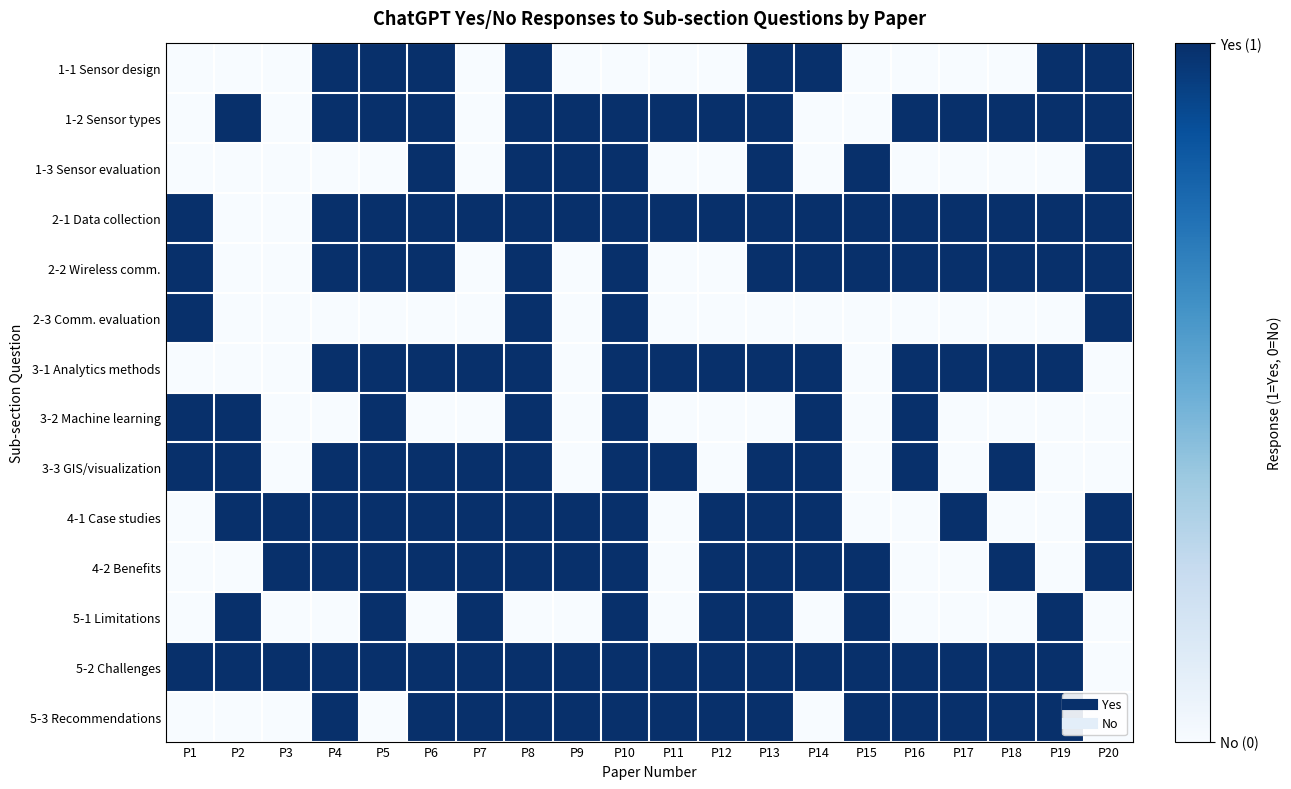

At which category is the sum across all series the highest?

P8